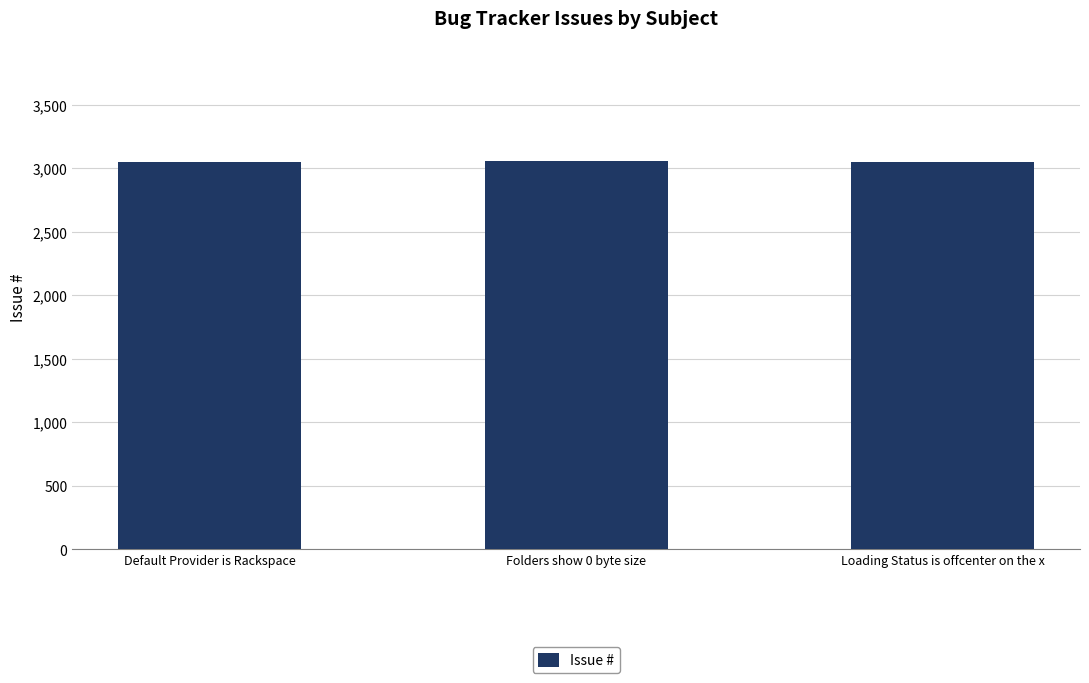

How many distinct data groups are displayed?

1